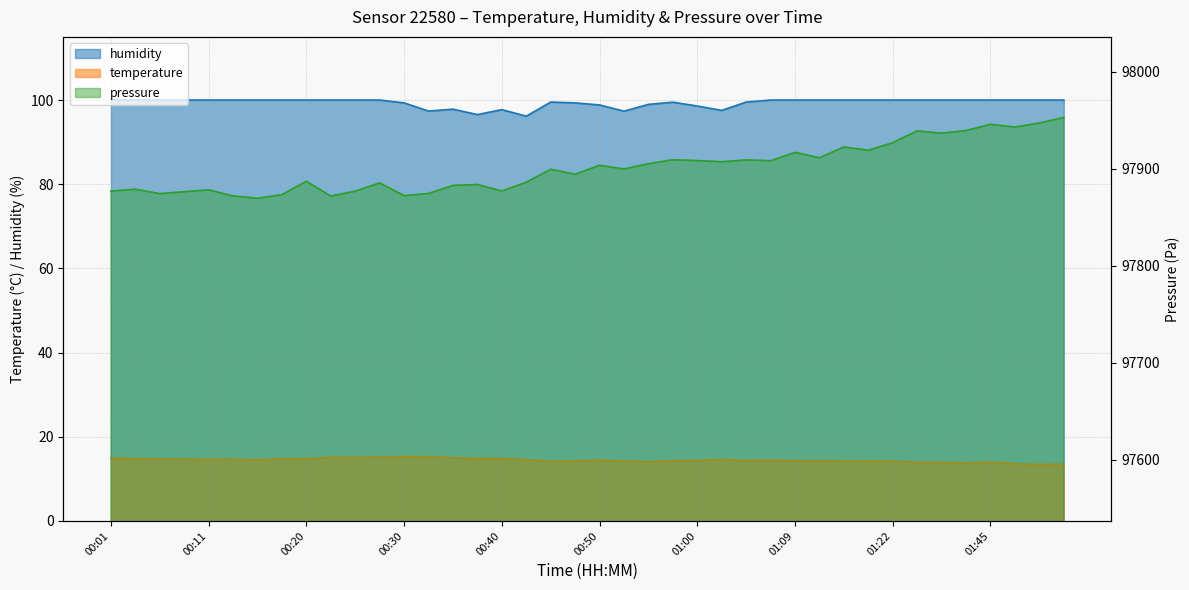

At which category is the sum across all series the highest?

01:53